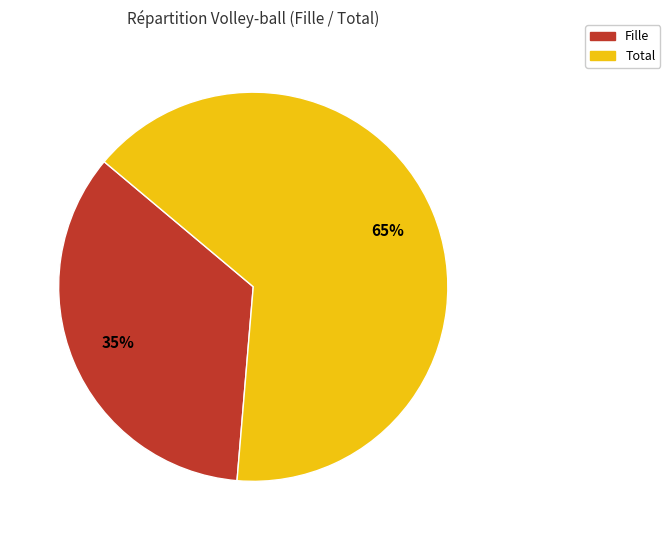

To the nearest percent, what percentage of the pie is Total?

65%